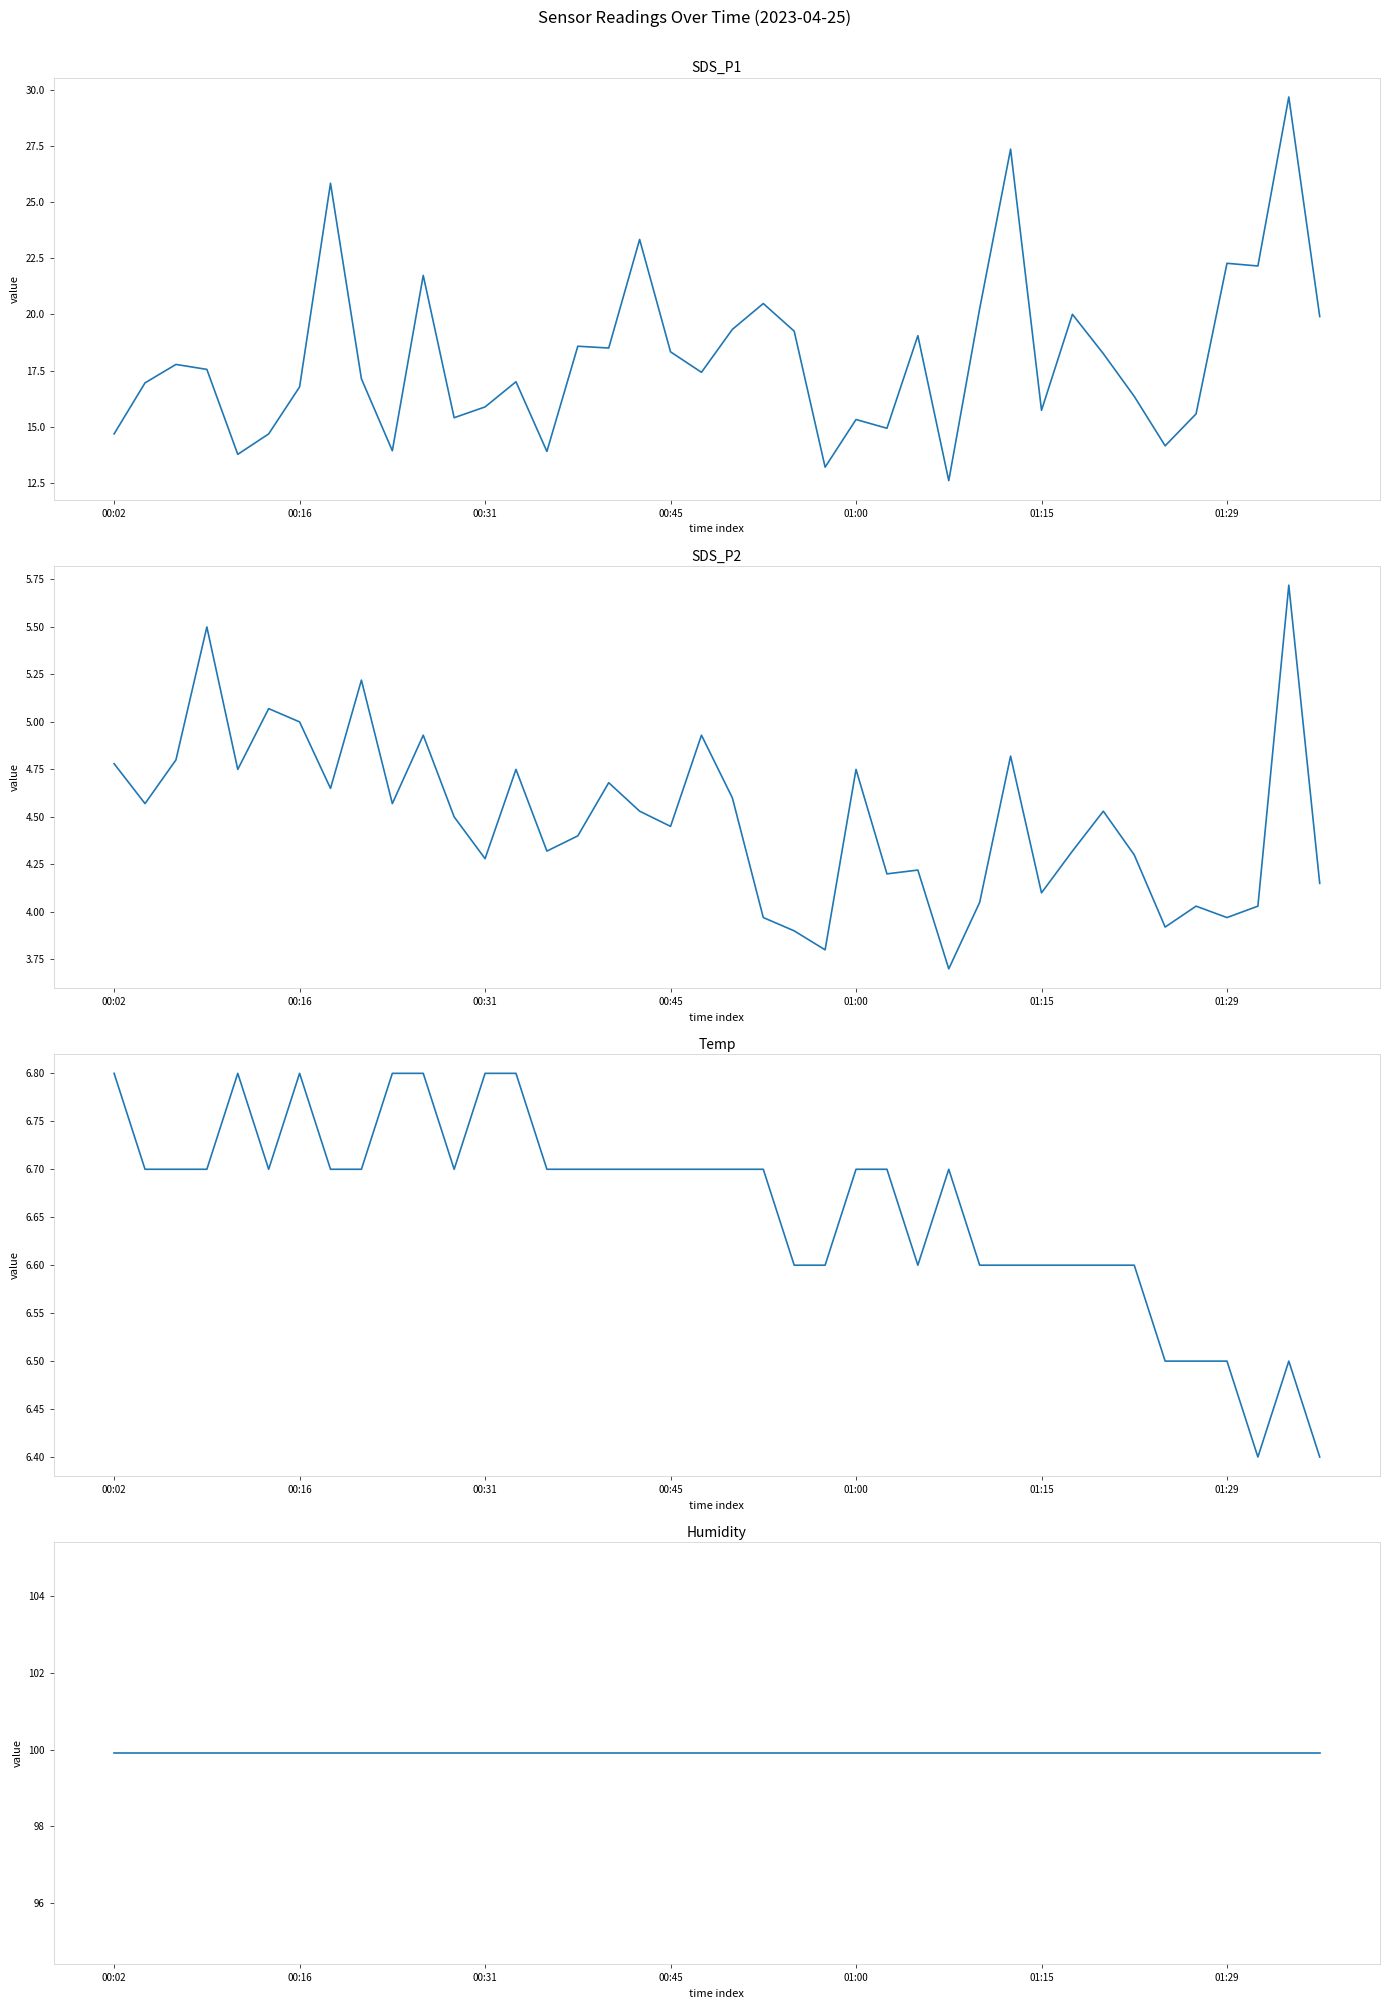

What is the average value of the SDS_P2 series?

4.5